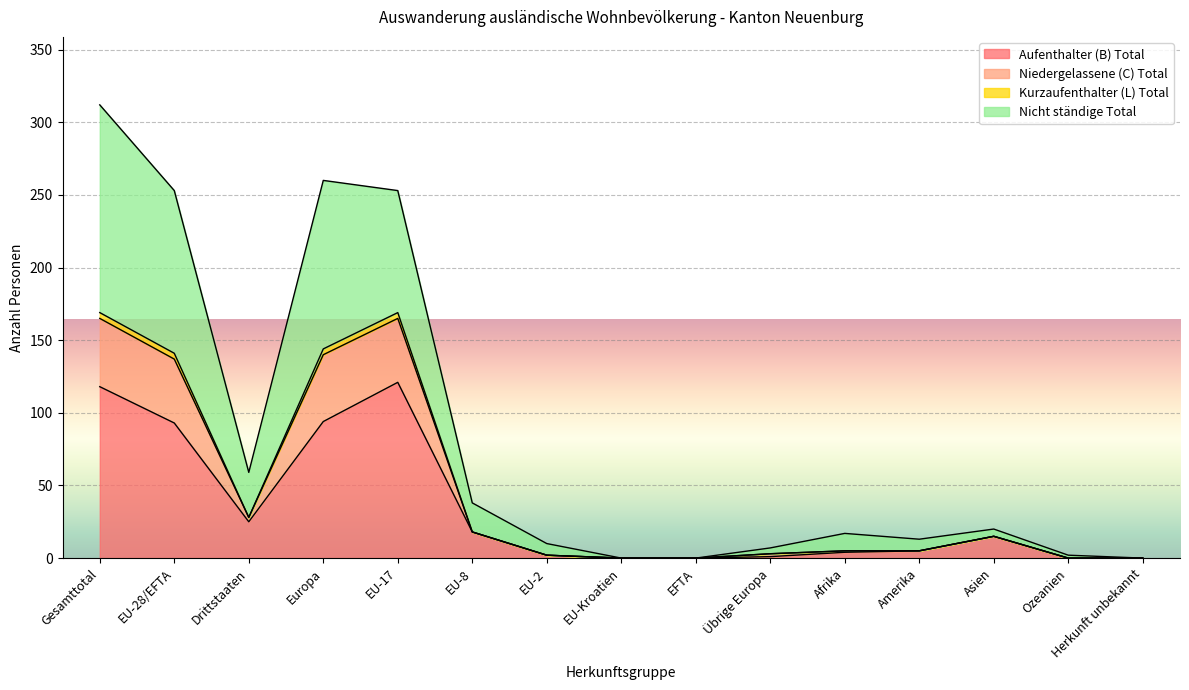

True or false: Niedergelassene (C) Total and Kurzaufenthalter (L) Total cross at least once.

False